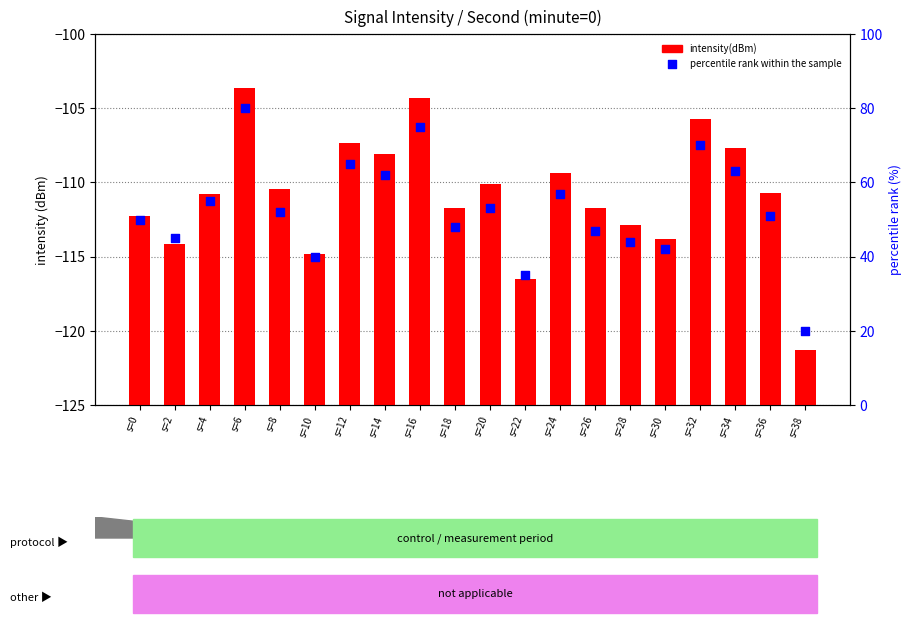

At which category is the sum across all series the highest?

s=6